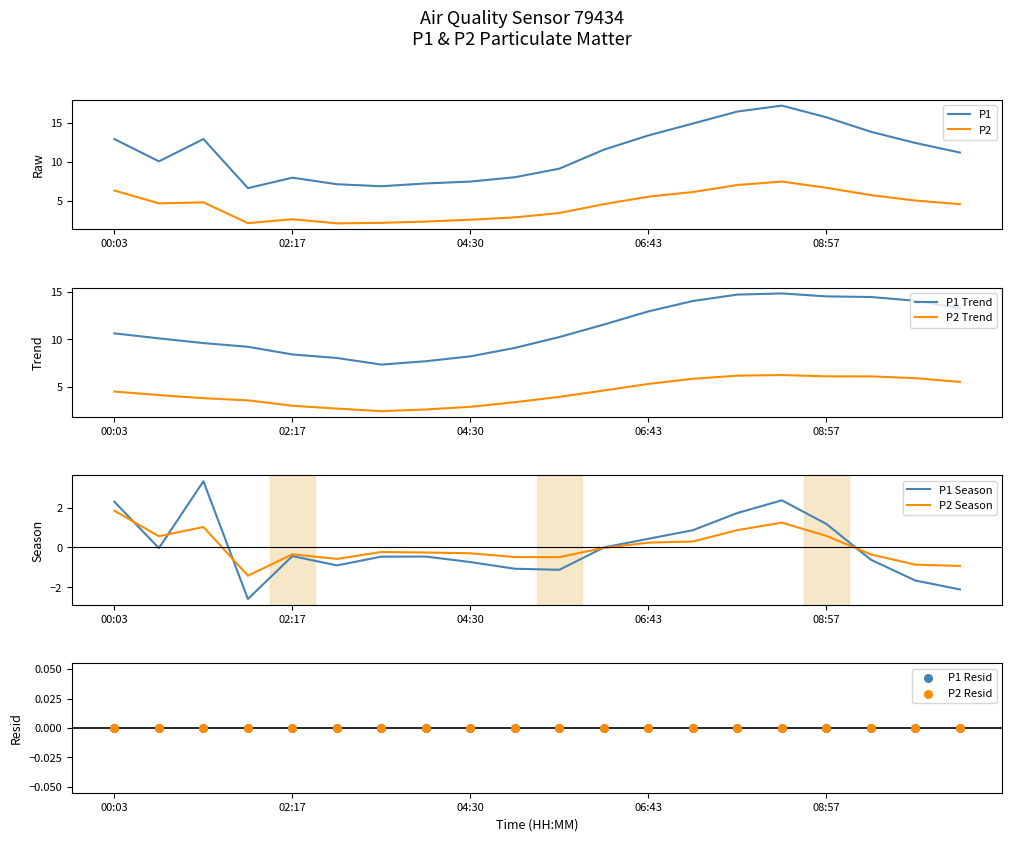

At how many categories does at least one series exceed 15?

3